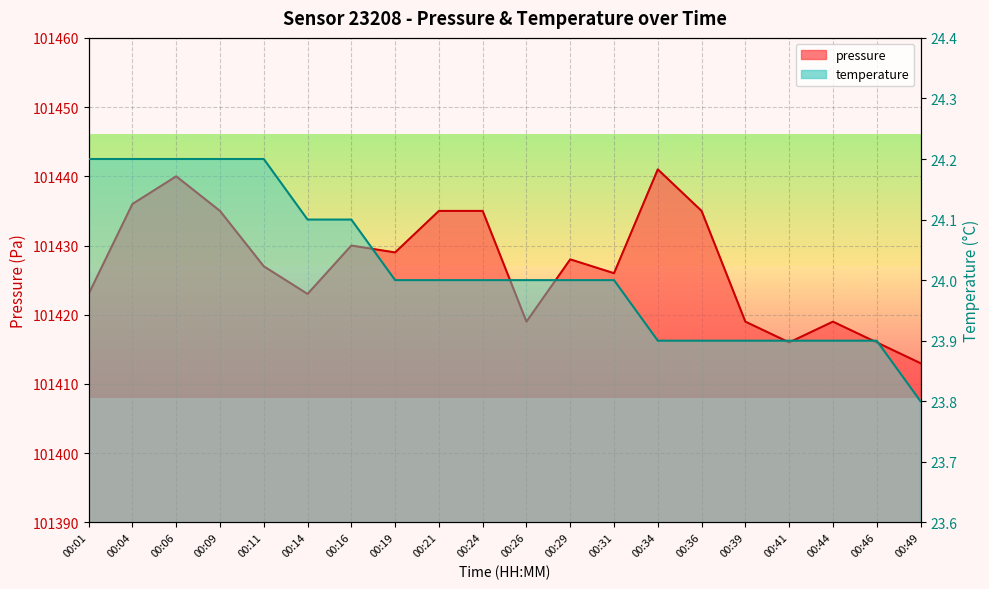

True or false: temperature and pressure cross at least once.

False